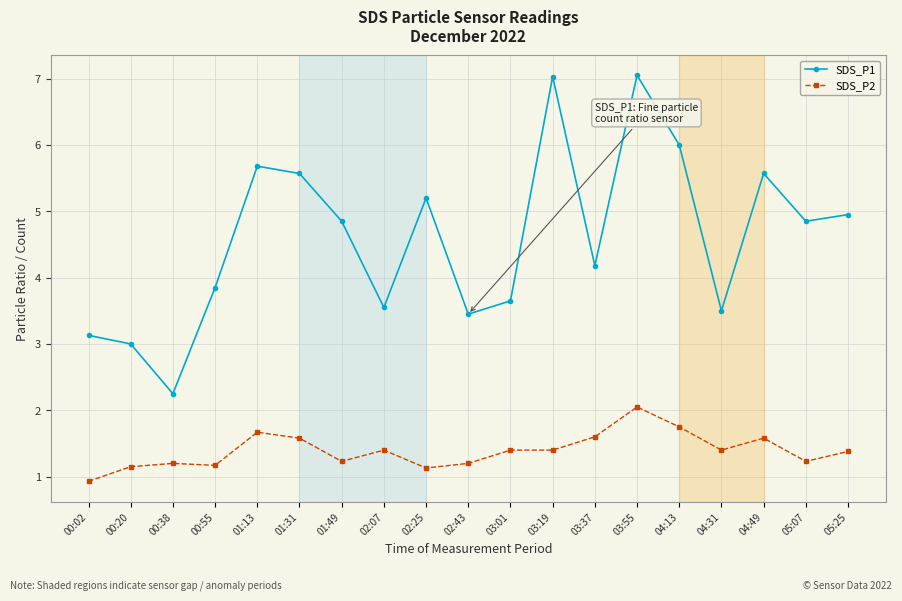

Which series has the widest spread of values?

SDS_P1